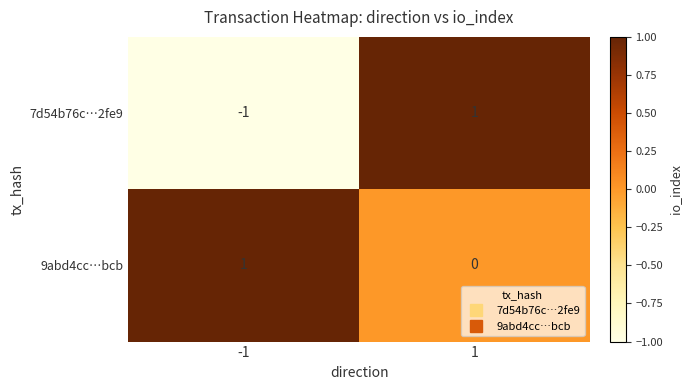

Which series has the largest total across all categories?

9abd4cc…bcb